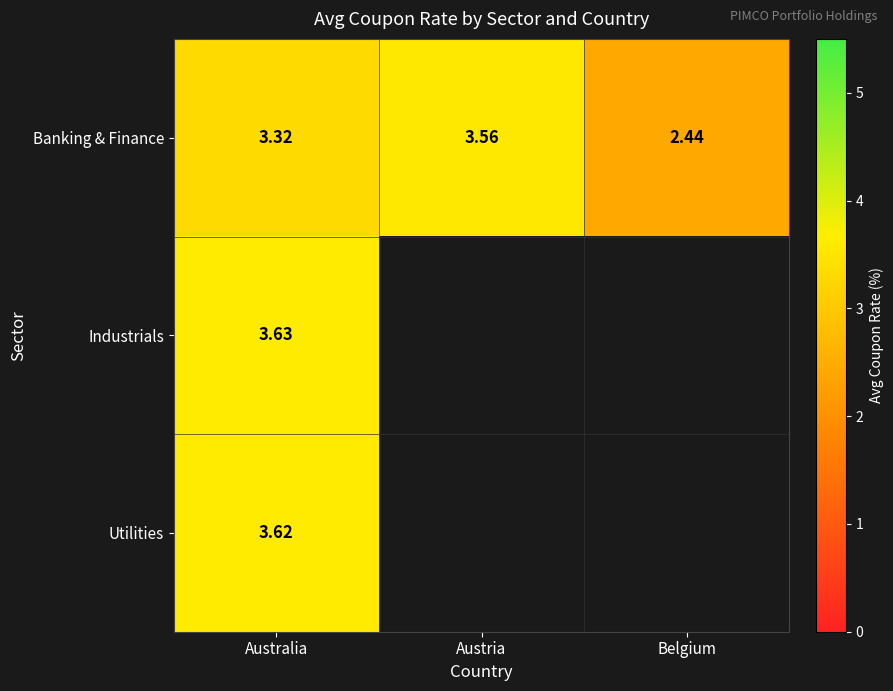

At which category is the sum across all series the highest?

Australia